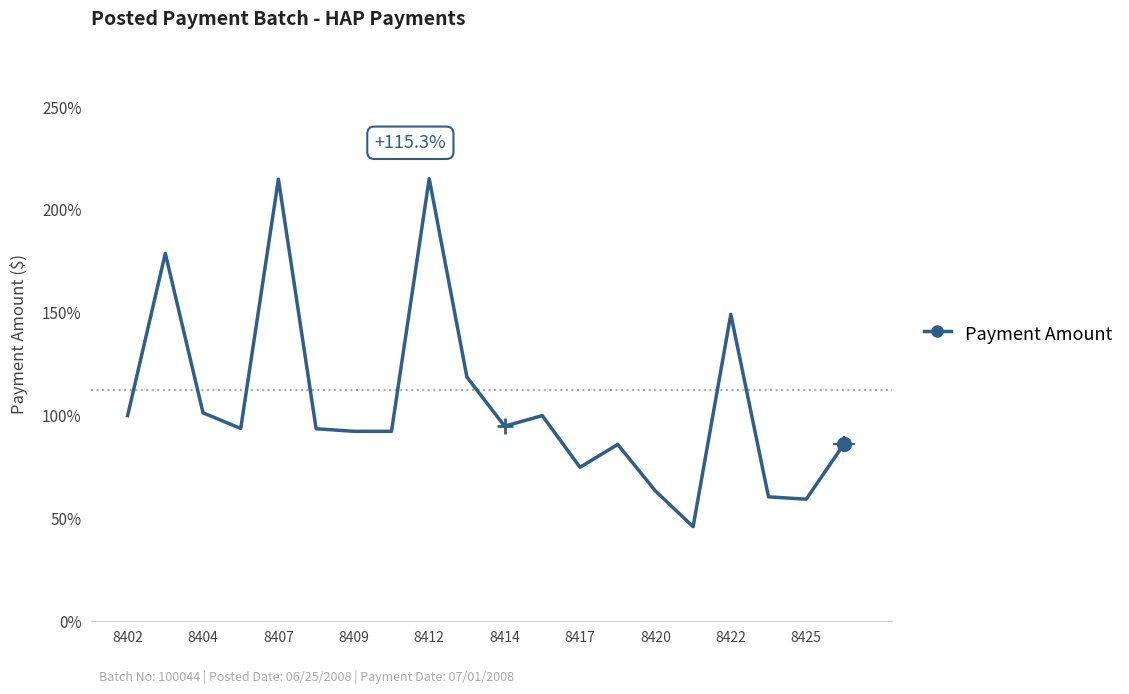

What is the value of the 20th point from the left?

86.1